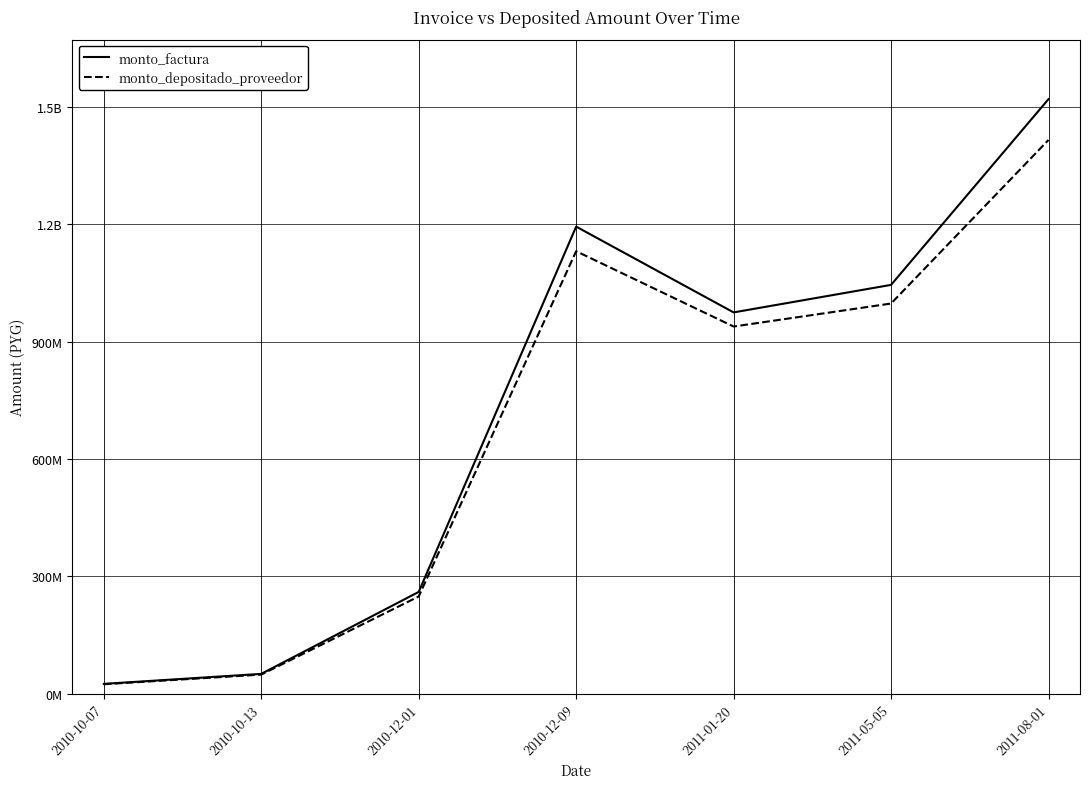

The value of monto_factura at 2010-12-09 is 1194028318. True or false?

True